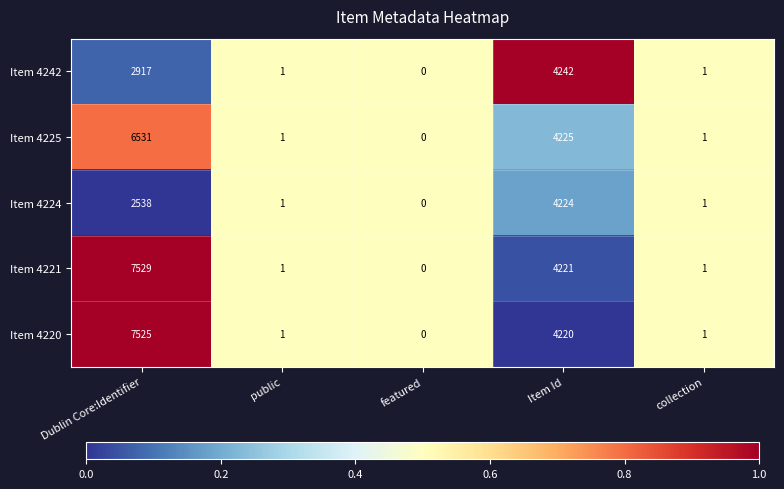

The value of Item 4242 at Dublin Core:Identifier is 4769. True or false?

False